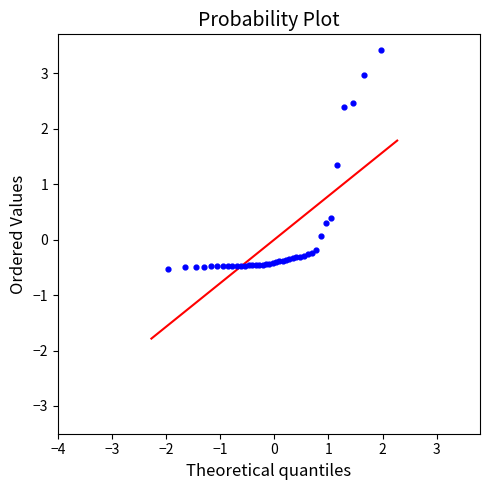

What Y value in the scatter plot is closest to 1?

1.3